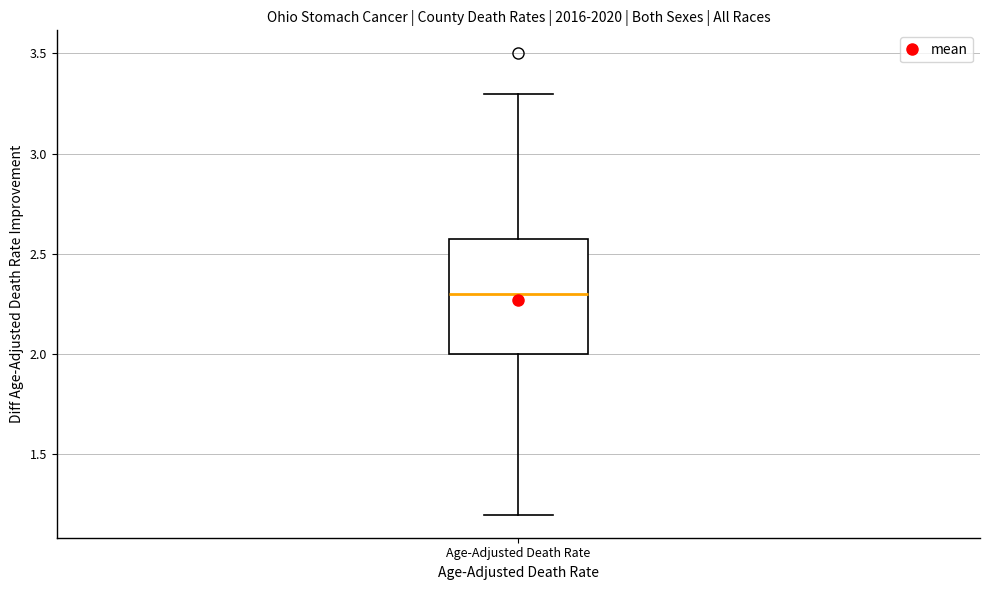

Where is the lower edge of the box for Age-Adjusted Death Rate on the y-axis? The values are not printed on the chart, so give them approximately, as read against the axis.

2.0